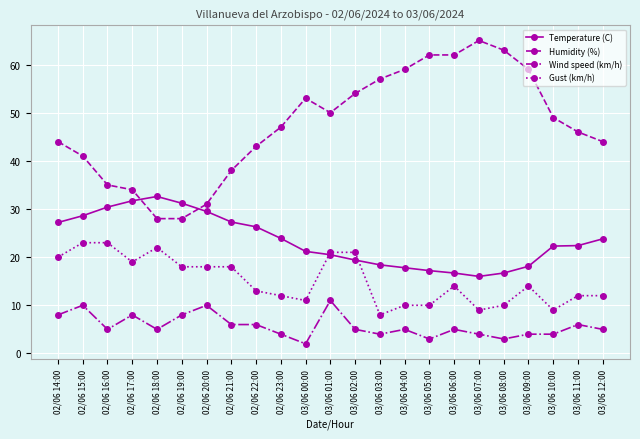

At which label does Humidity (%) reach its peak?

03/06 07:00